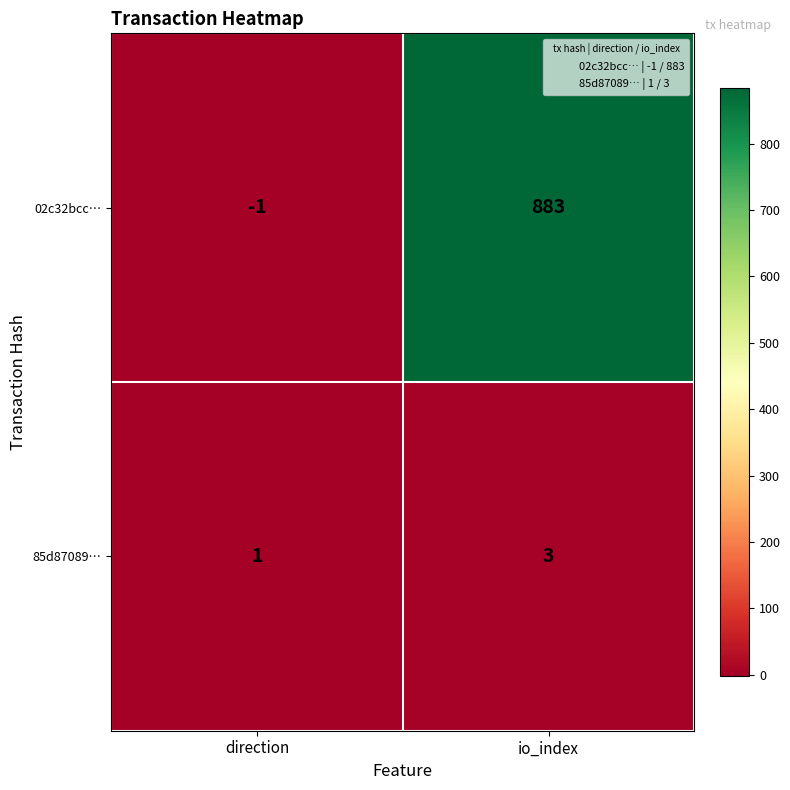

What is the sum of the 02c32bcc… values at io_index and direction?

882